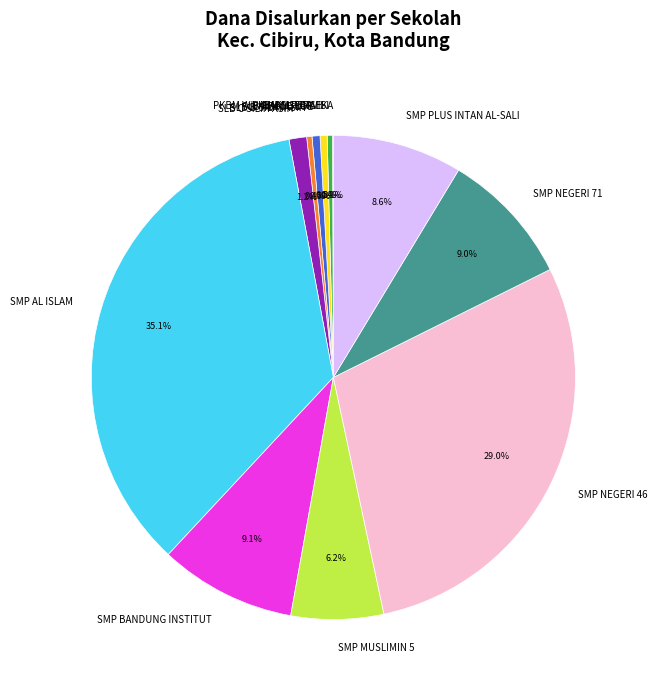

Is SMP AL ISLAM the majority of the pie?

No